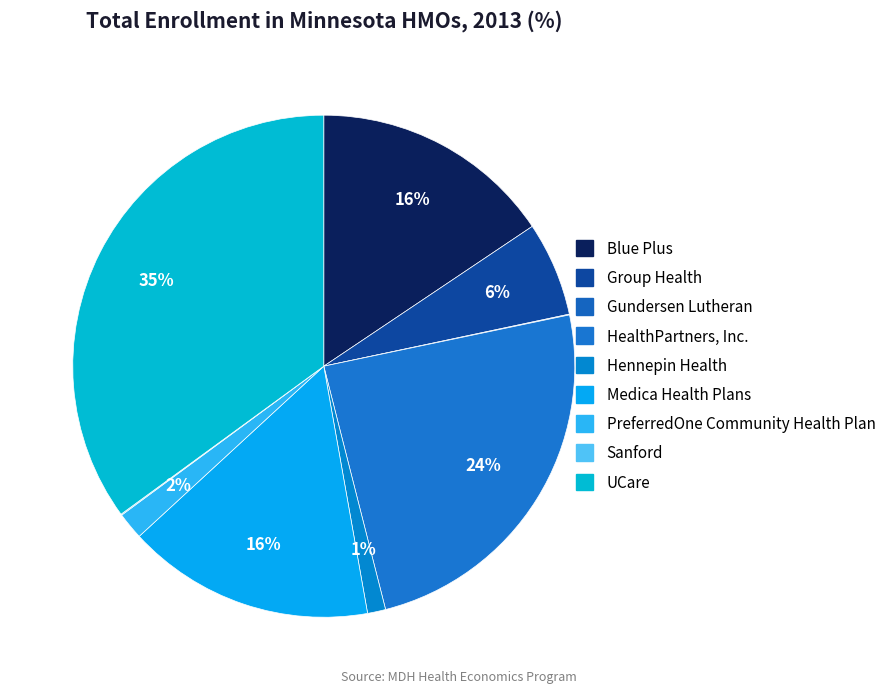

What percentage is the HealthPartners, Inc. slice, to the nearest percent?

24%